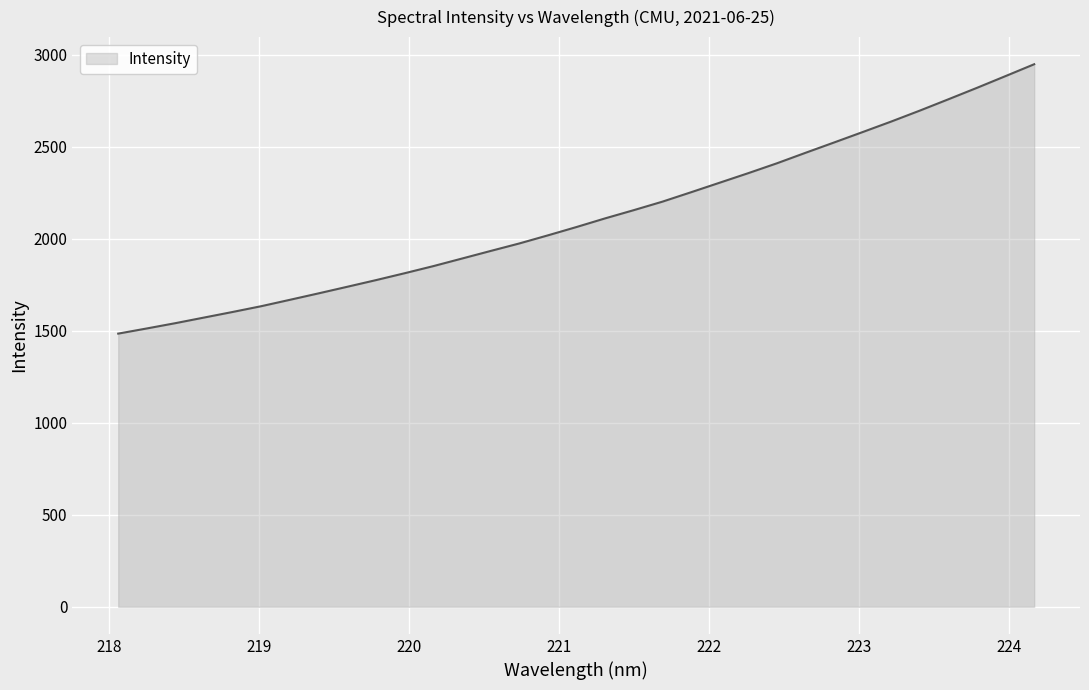

What is the maximum value shown in the chart?

2948.2